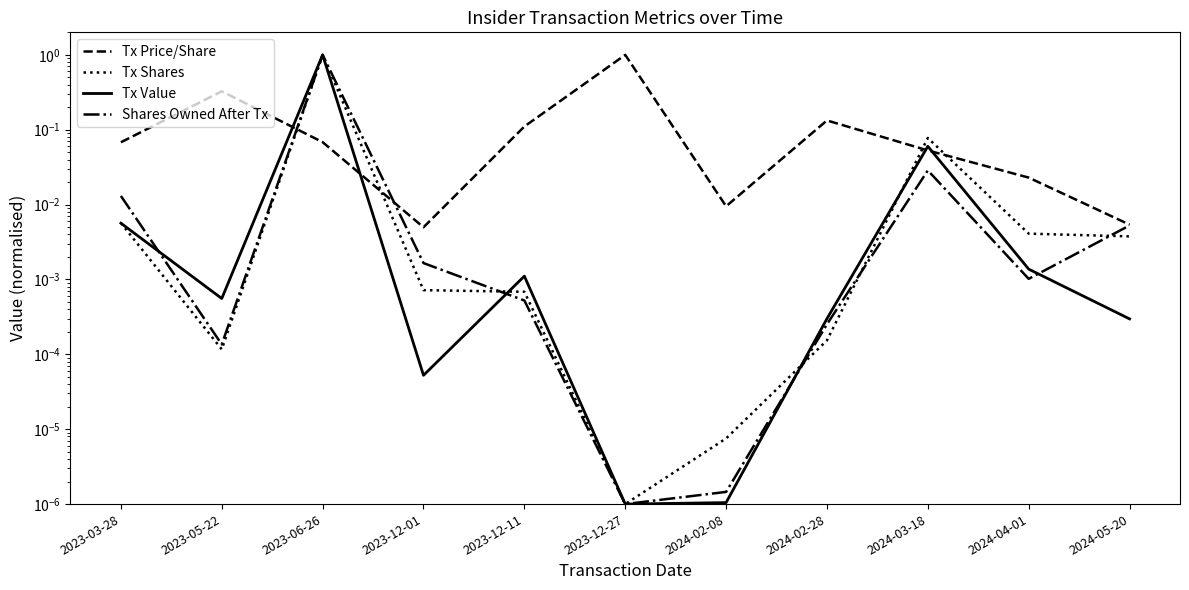

Which label corresponds to the largest value in the chart?

2023-12-27